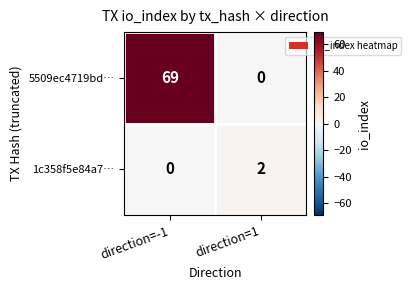

Count the number of data series in this chart.

2